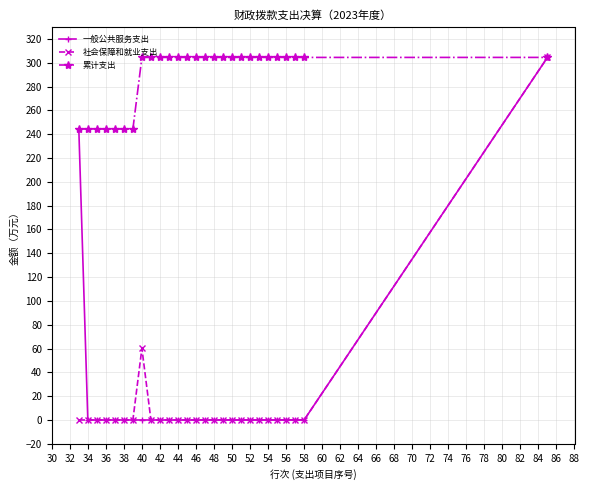

Which series has the largest total across all categories?

累计支出